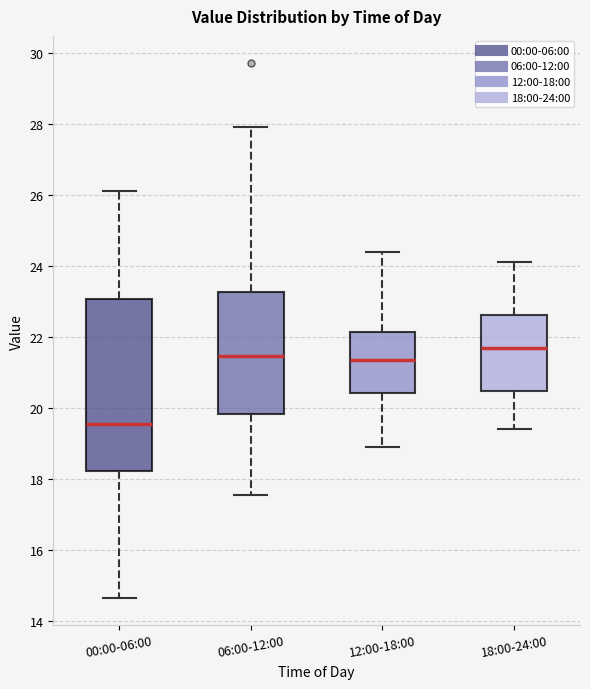

Which box's median line is the highest?

18:00-24:00